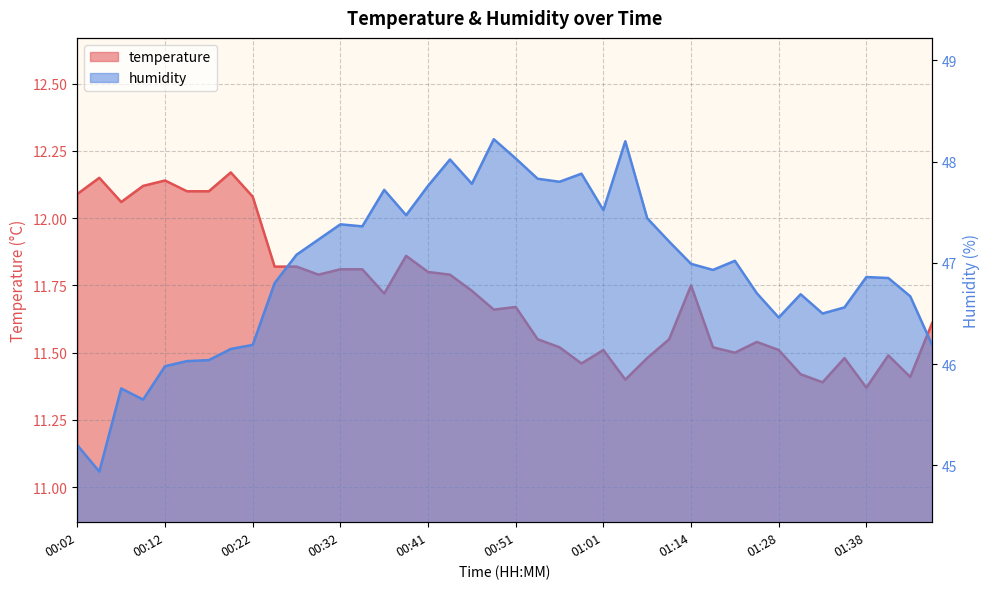

Which series has the widest spread of values?

humidity